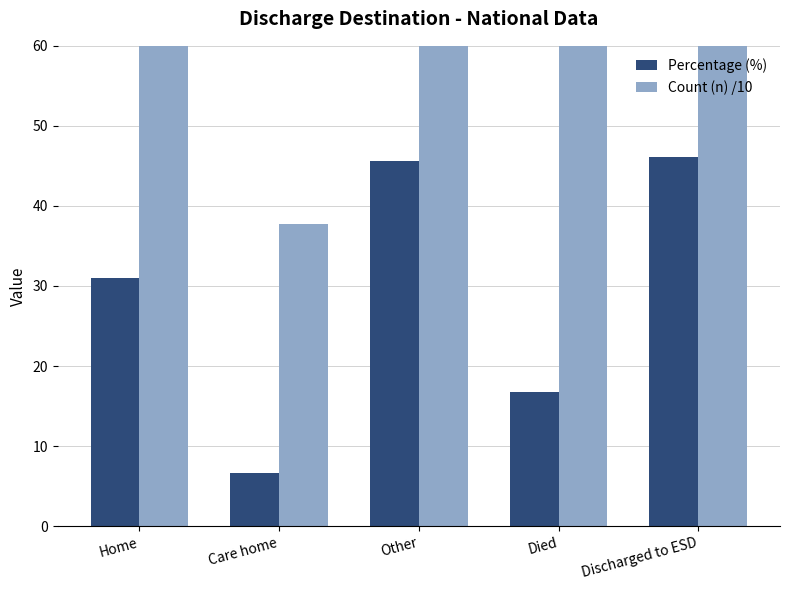

List the series in order of their peak value, highest first.

Count (n) /10, Percentage (%)